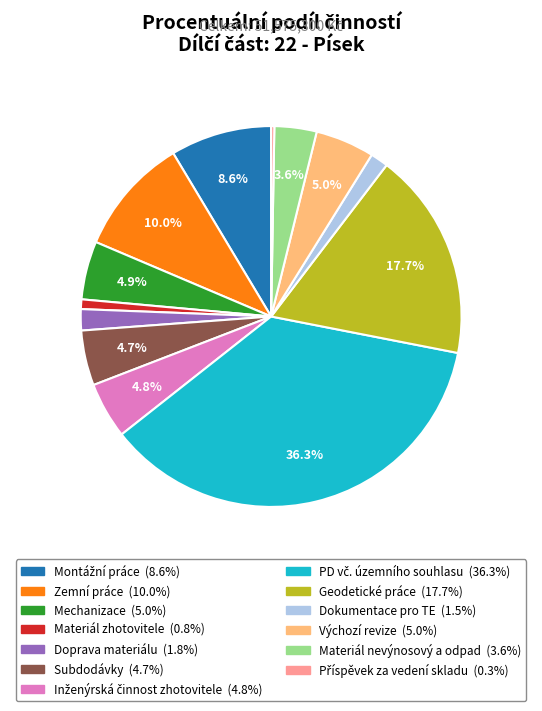

Does any single category account for the majority?

No